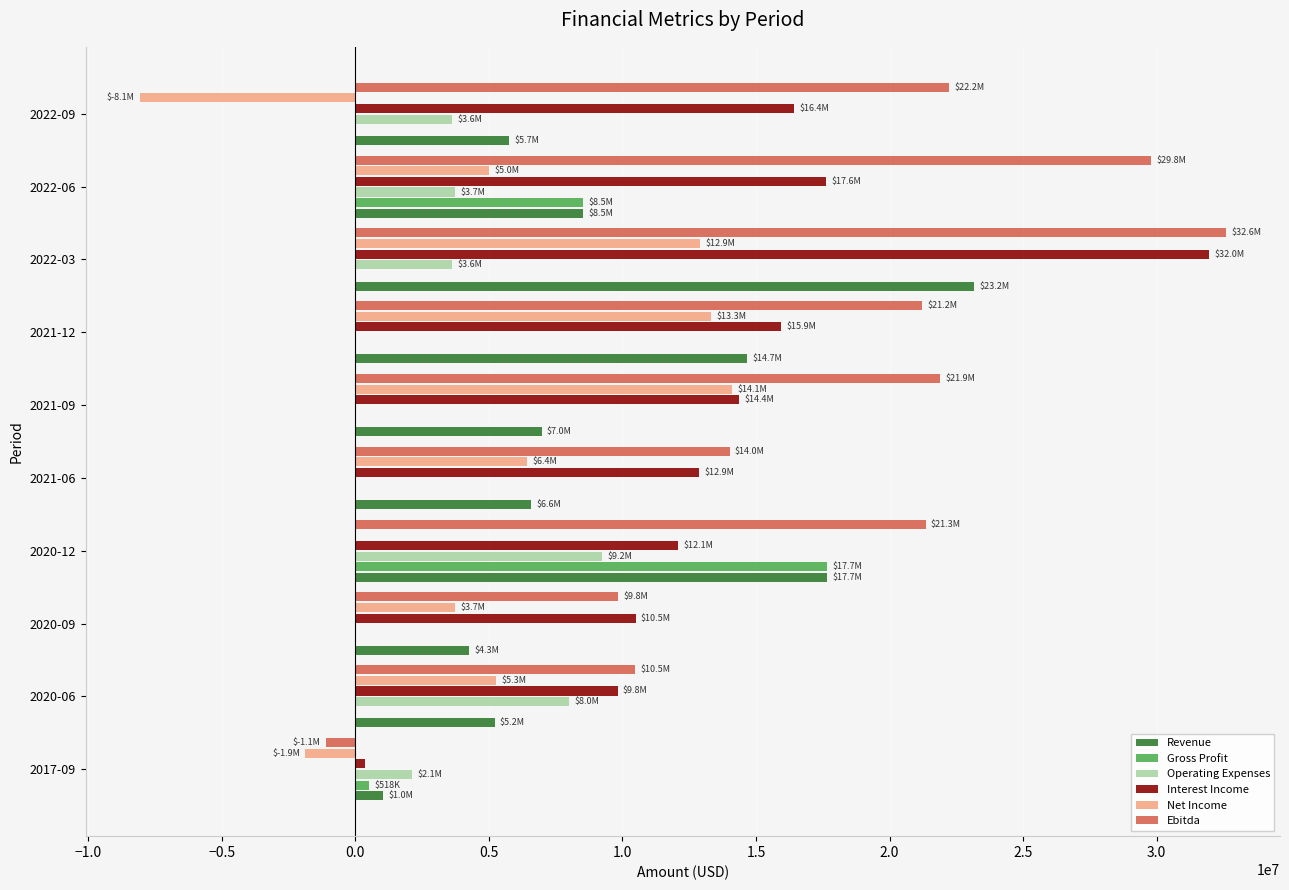

How many categories are shown in the chart?

10